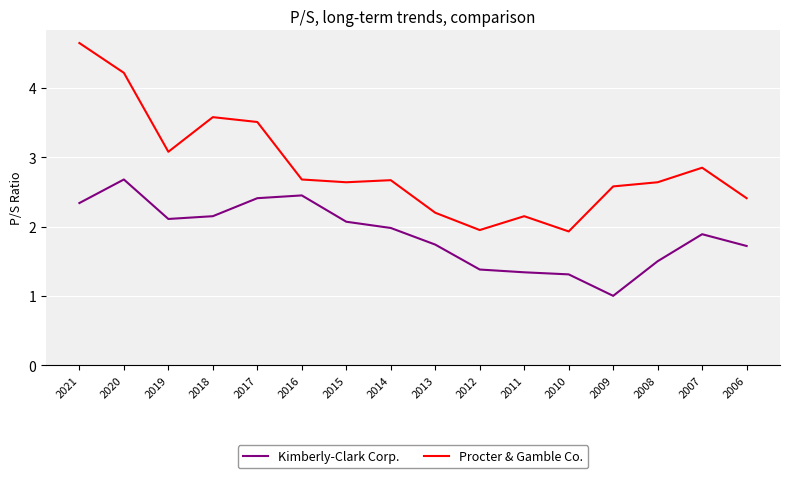

True or false: Kimberly-Clark Corp. and Procter & Gamble Co. intersect in this chart.

False